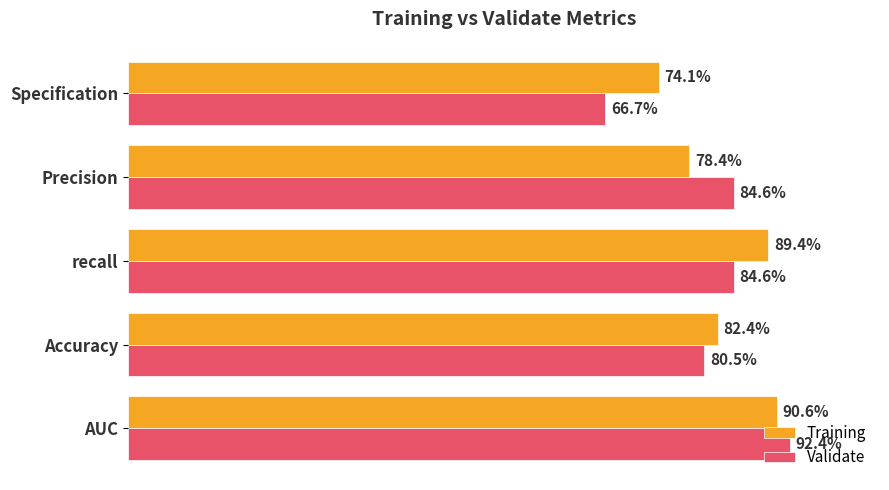

What are all the series names shown in the legend?

Training, Validate